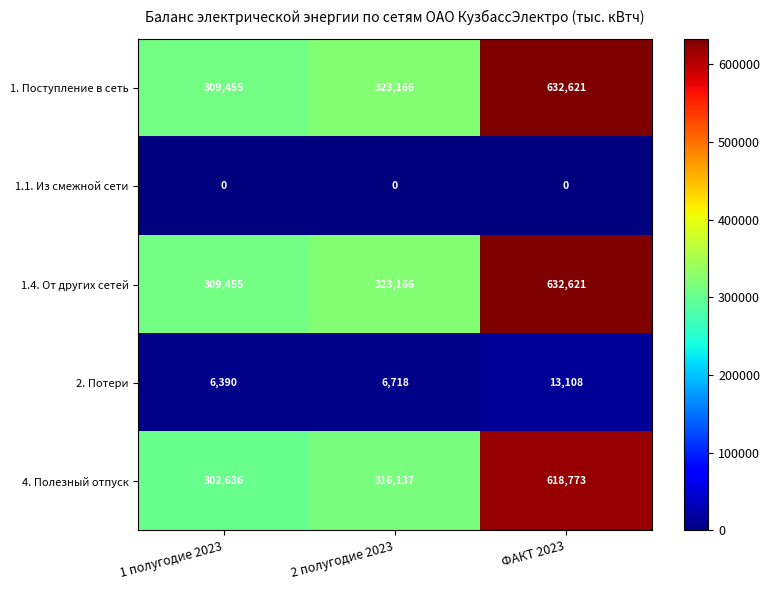

The value of 1.4. От других сетей at 2 полугодие 2023 is 507476. True or false?

False